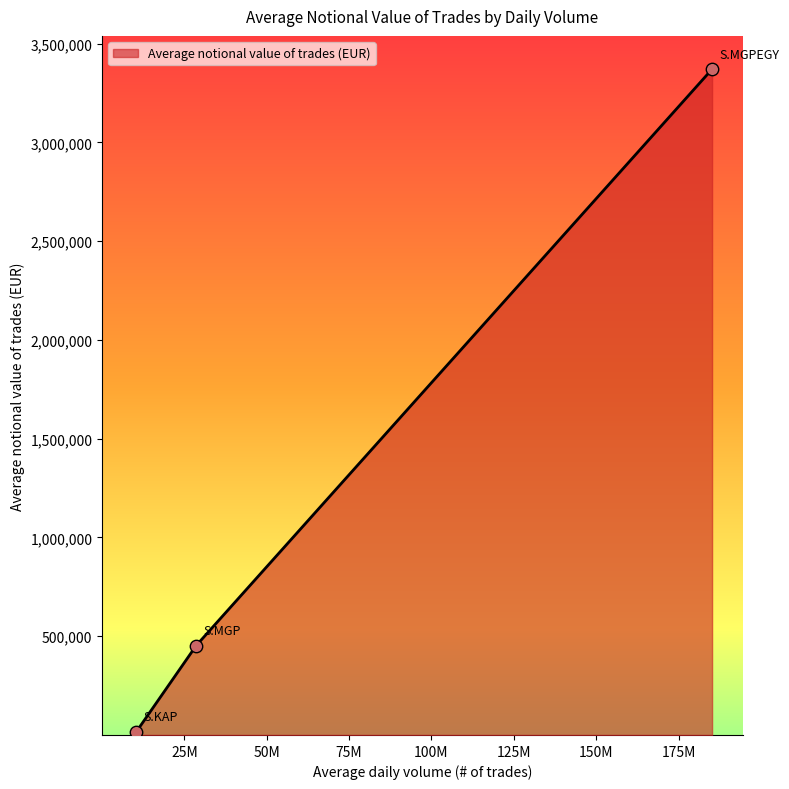

What is the difference between the maximum and minimum values?

3352906.2